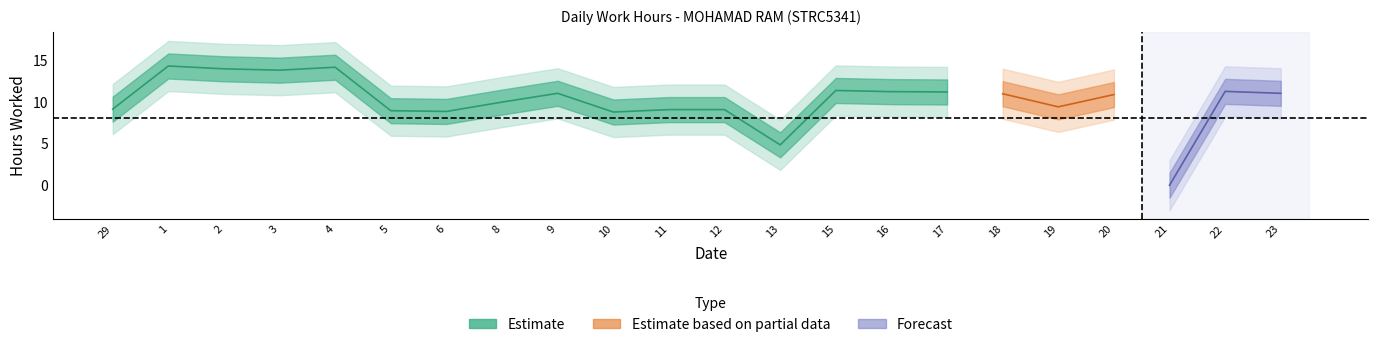

How many data points are less than 10?

10